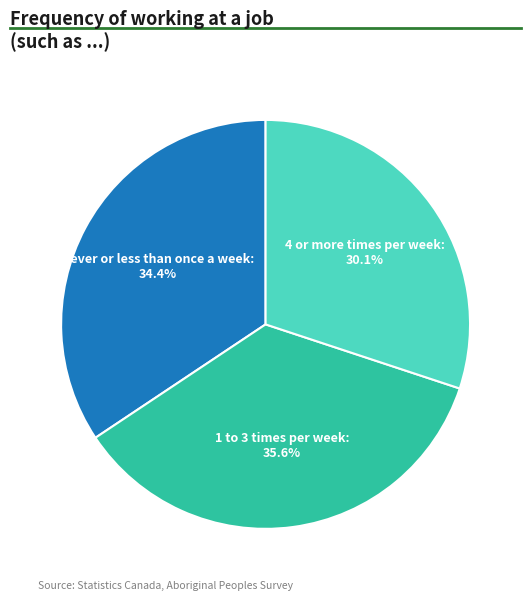

What percentage do Never or less than once a week and 1 to 3 times per week together represent?

69.9%